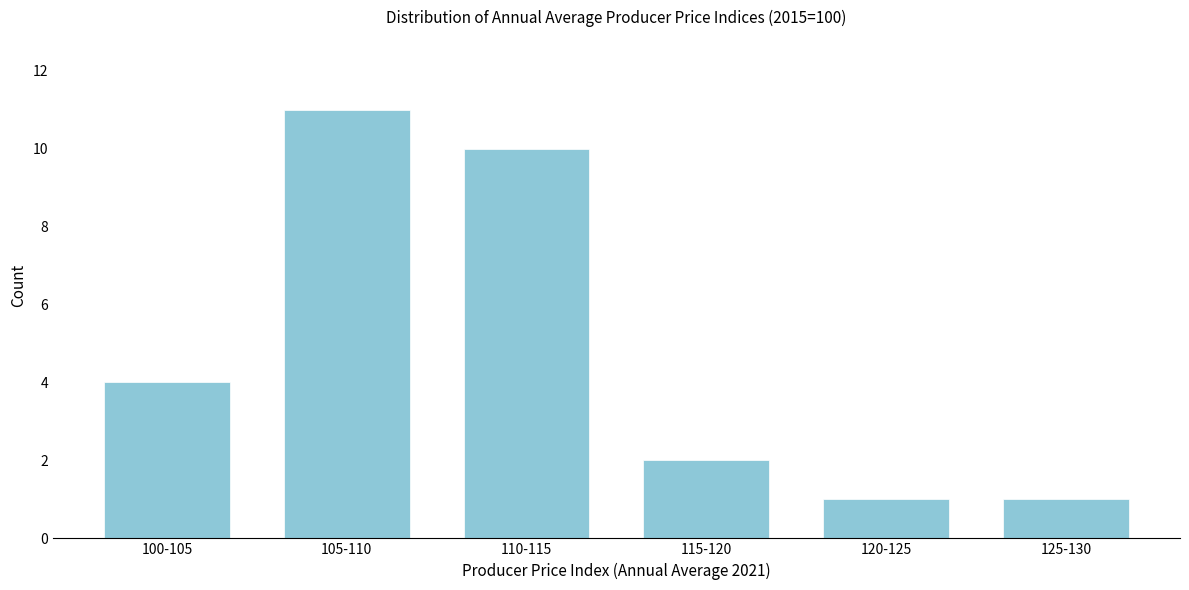

Reading left to right, what are all the values shown in this chart?

100-105=4	105-110=11	110-115=10	115-120=2	120-125=1	125-130=1